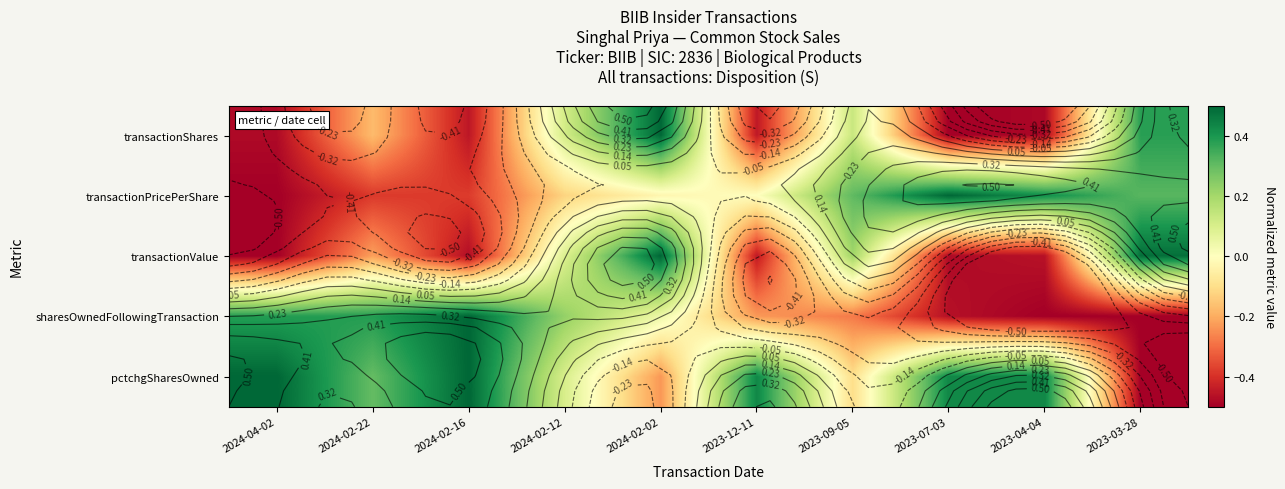

At which category is the sum across all series the highest?

2024-02-02